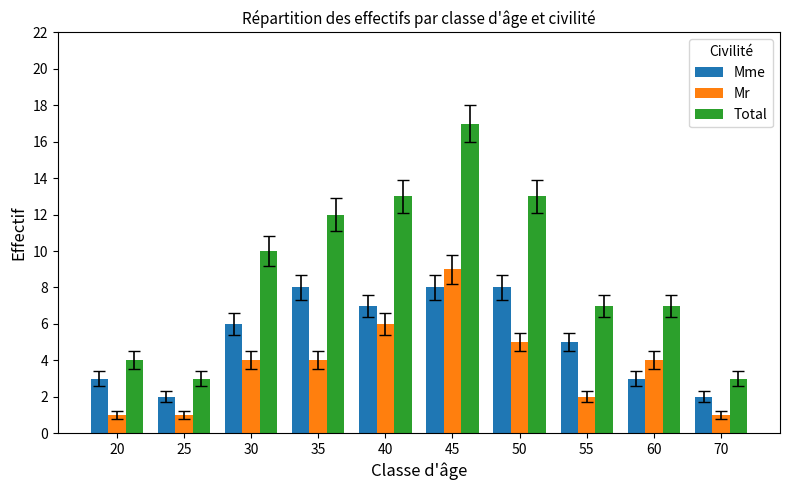

Which series changed the most between 20 and 50?

Total